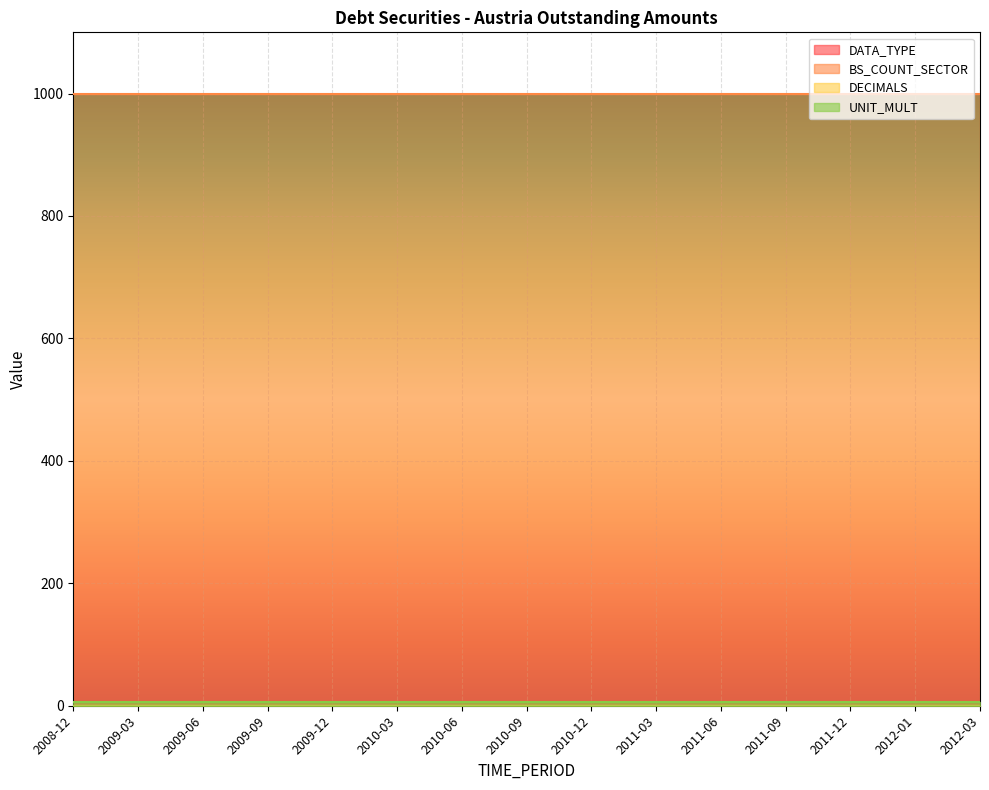

At 2010-12, list the series in order from smallest to largest.

DECIMALS, DATA_TYPE, UNIT_MULT, BS_COUNT_SECTOR